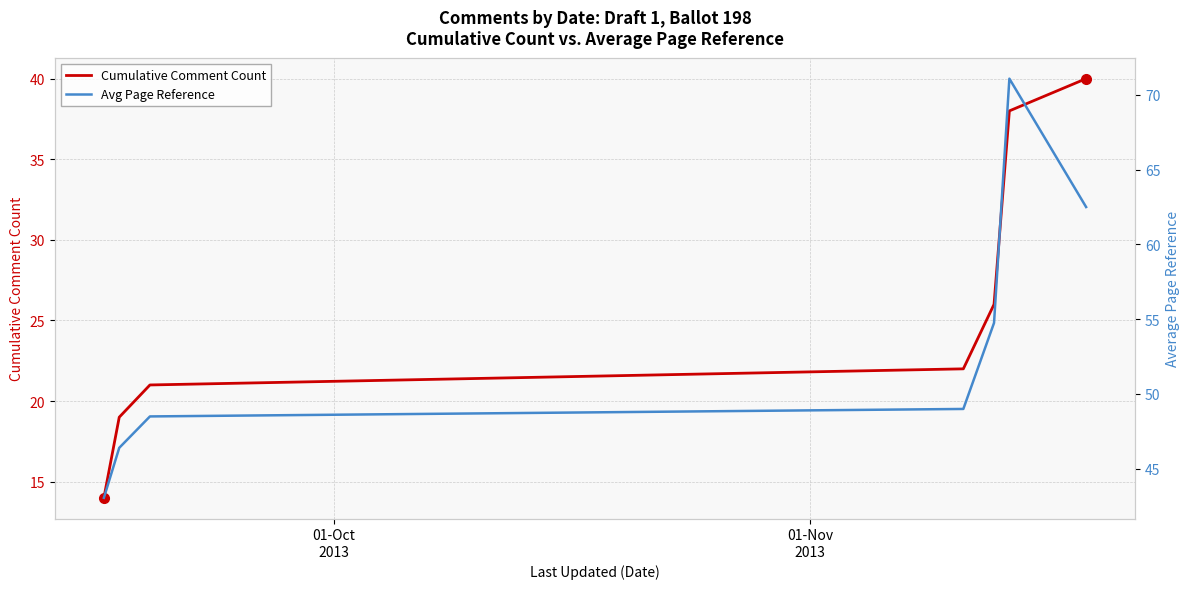

The Avg Page Reference series shows 109.6 at 6. True or false?

False